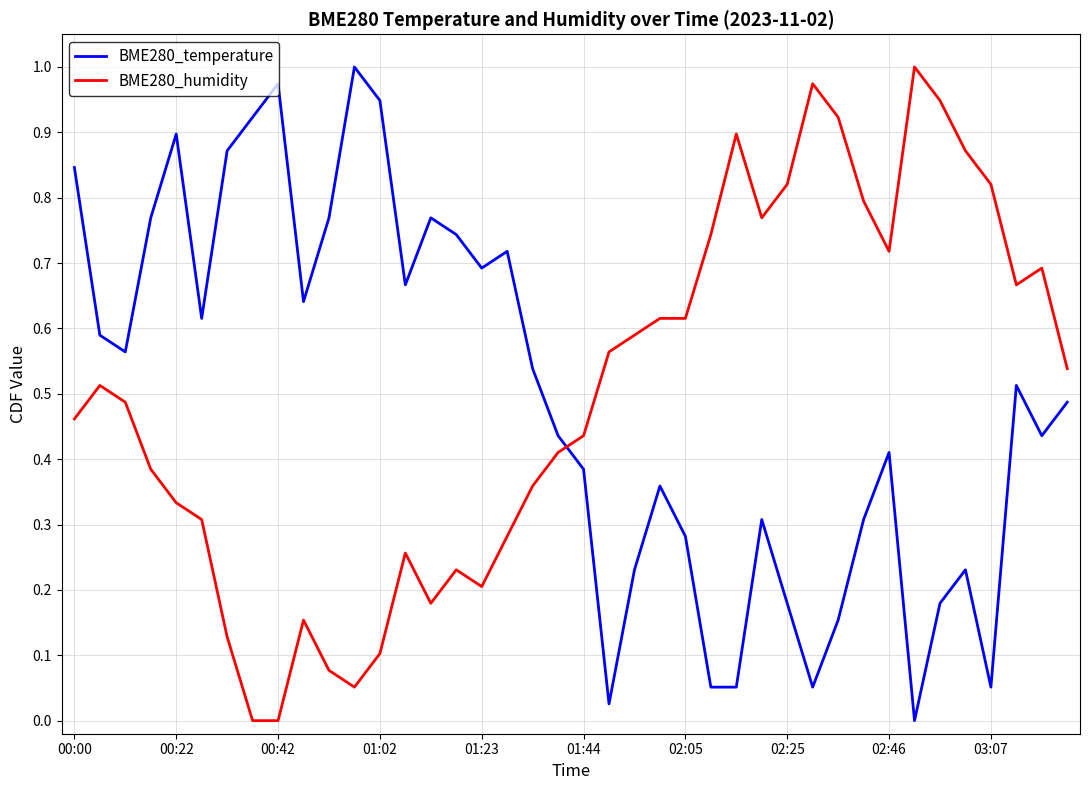

True or false: BME280_temperature and BME280_humidity intersect in this chart.

True